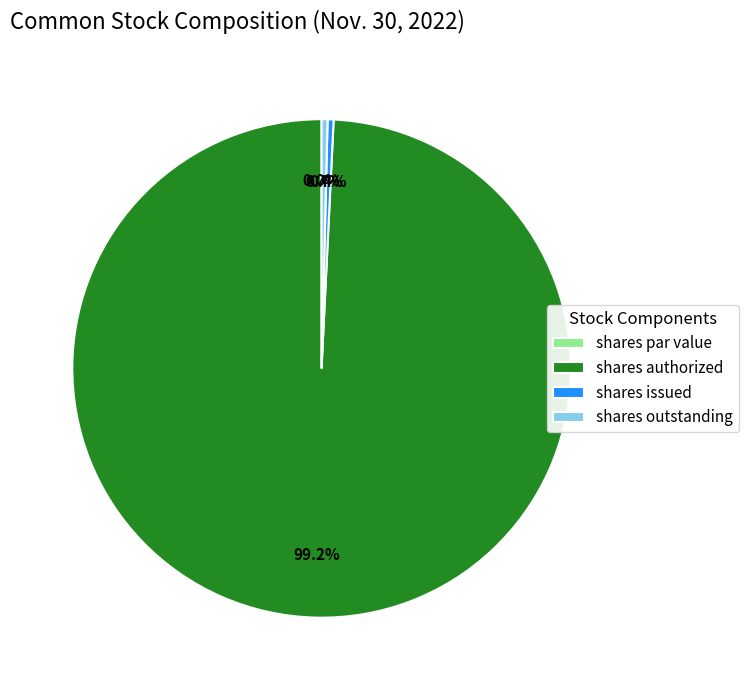

Which category has the smallest portion of the pie?

Common stock, shares par value